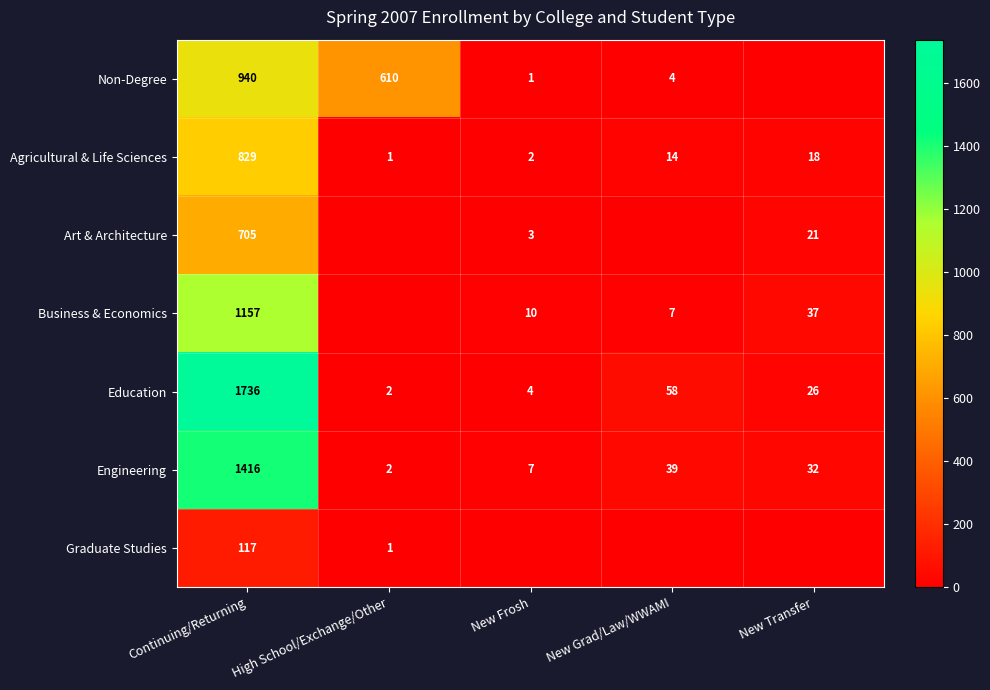

True or false: Art & Architecture has a value of 3 at New Frosh.

True